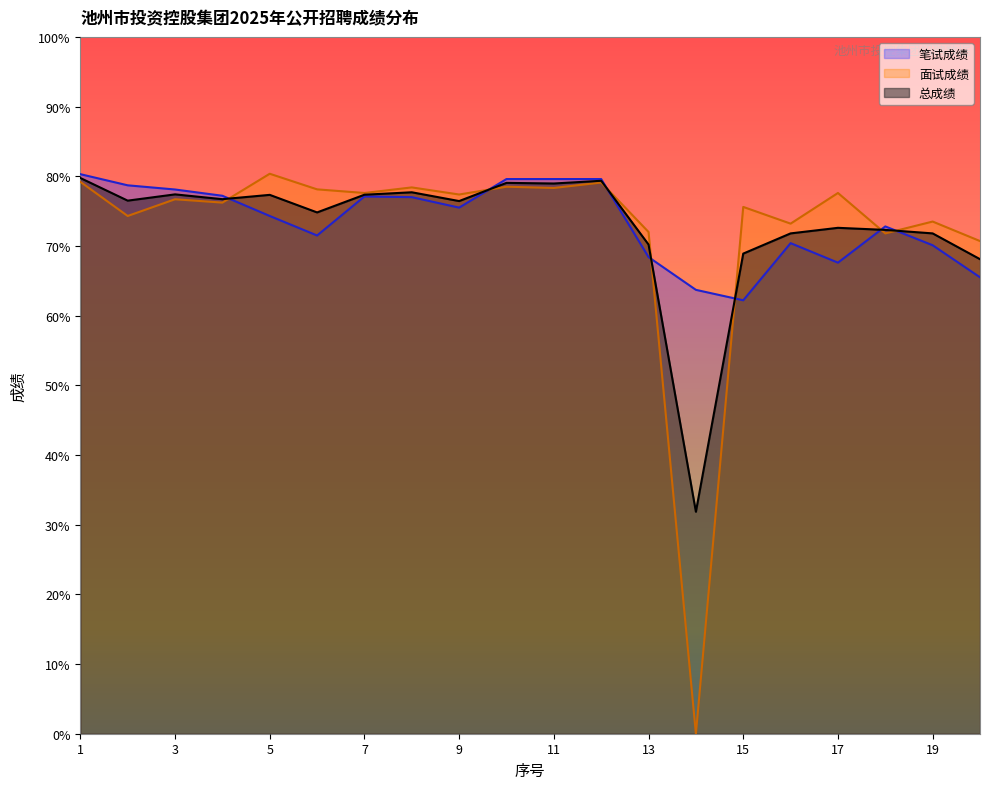

How many data points in 总成绩 are above 76?

11